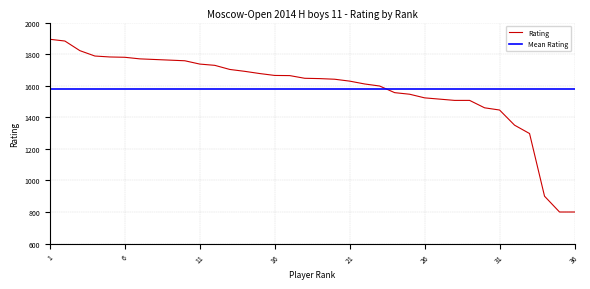

Which category has the highest value across all series?

1